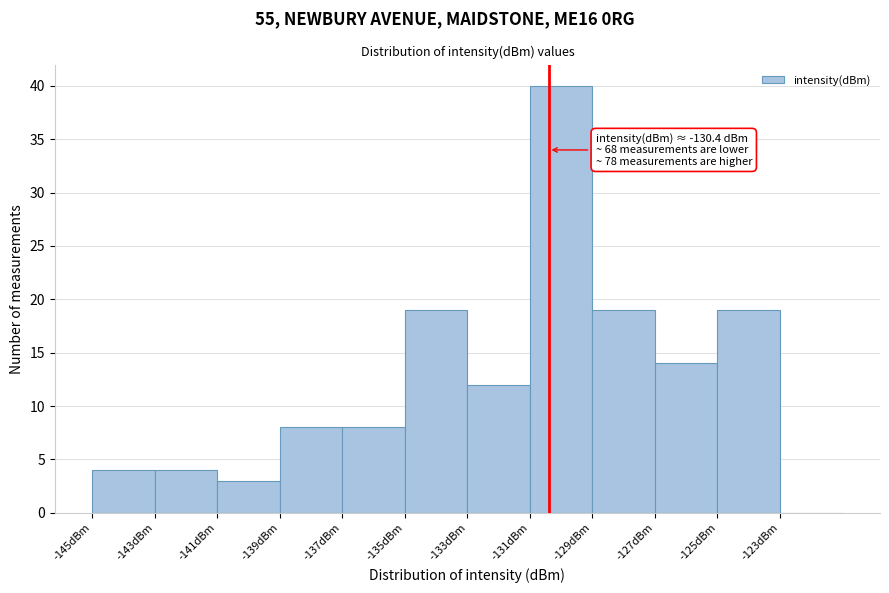

Over which range of the x-axis is the bar tallest?

-131 to -129